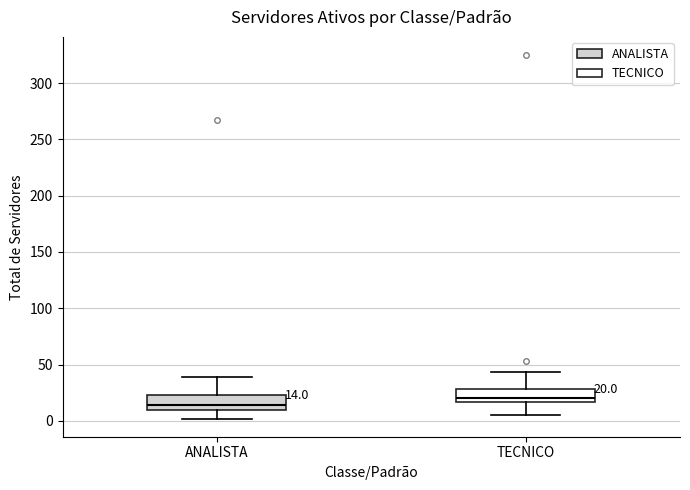

Which box has the highest median line?

TECNICO